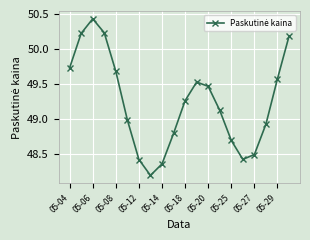

How many interior local valleys (lower than both neighbors) does the data have?

2